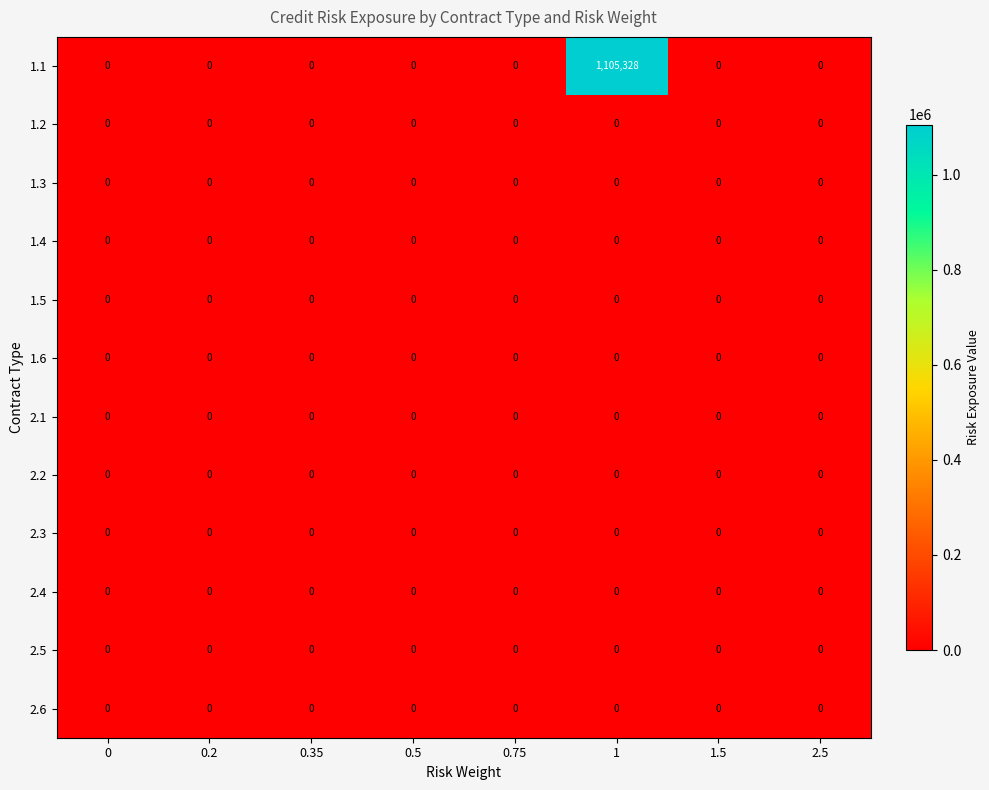

Is it true that 1.4 equals 0 at 0.35?

True